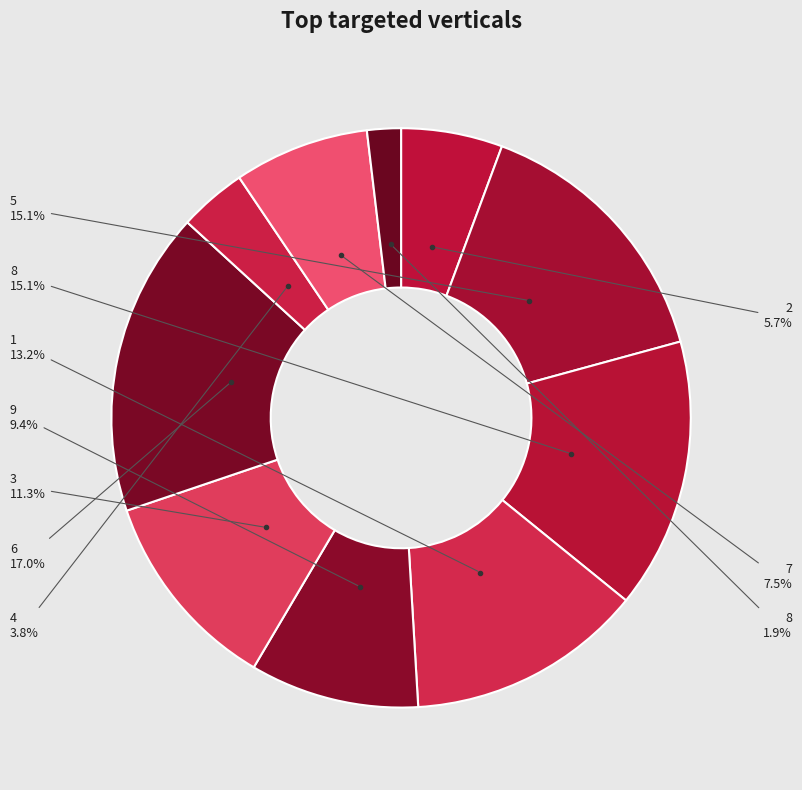

How many segments does this pie chart have?

10